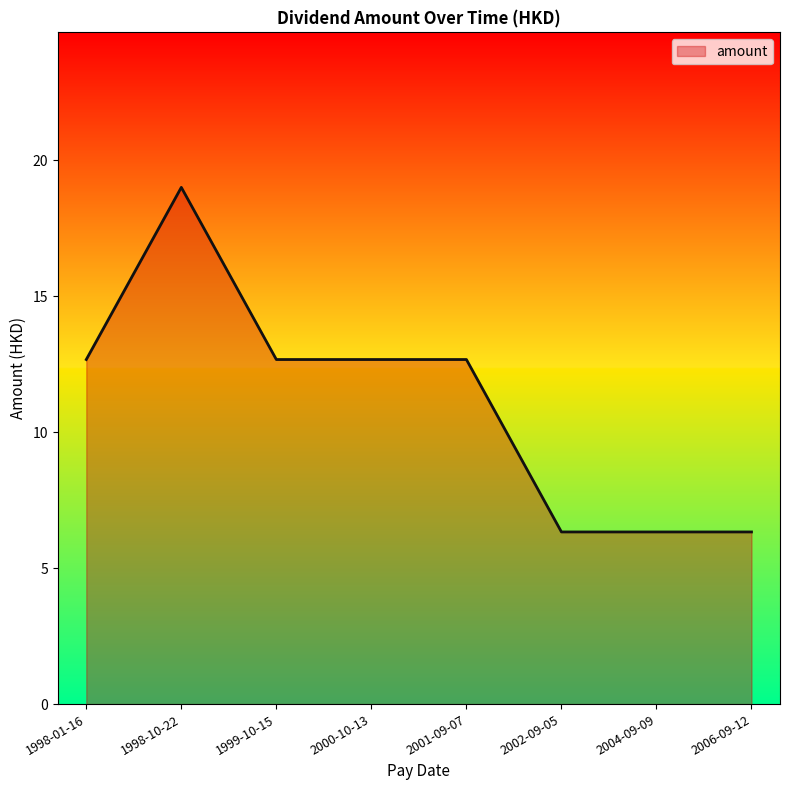

Where is the first local maximum?

1998-10-22